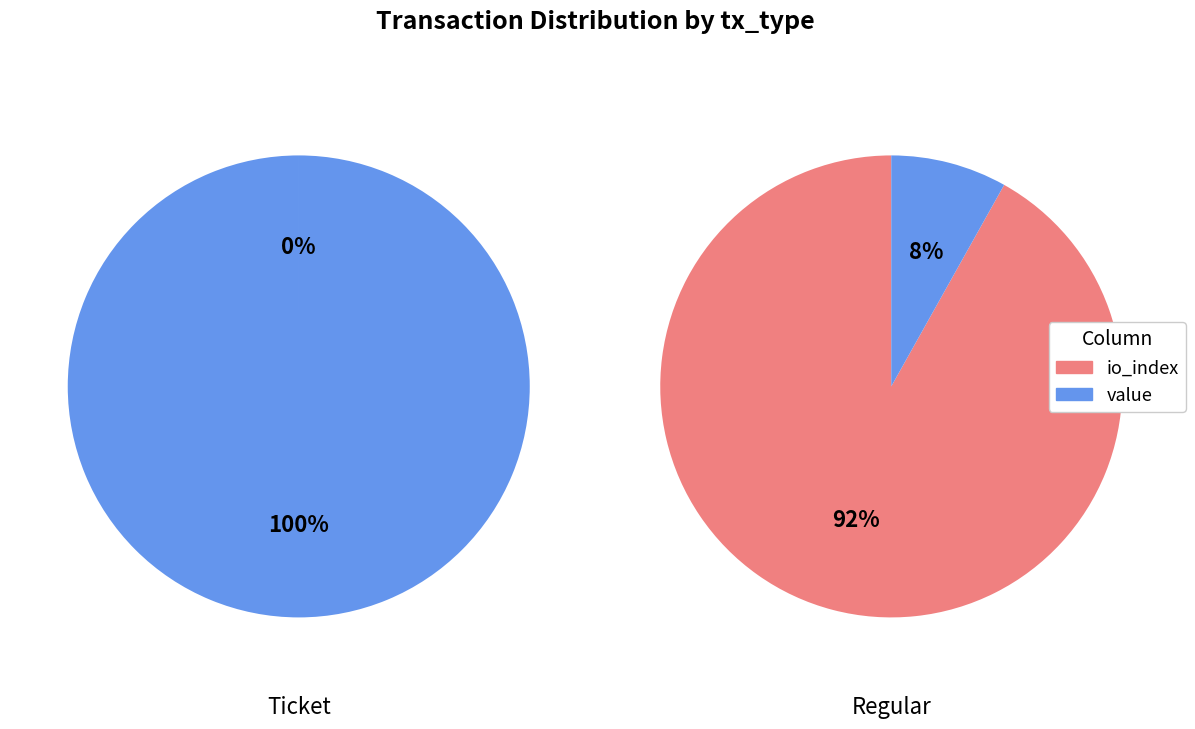

Which series has the largest range (max minus min)?

Regular